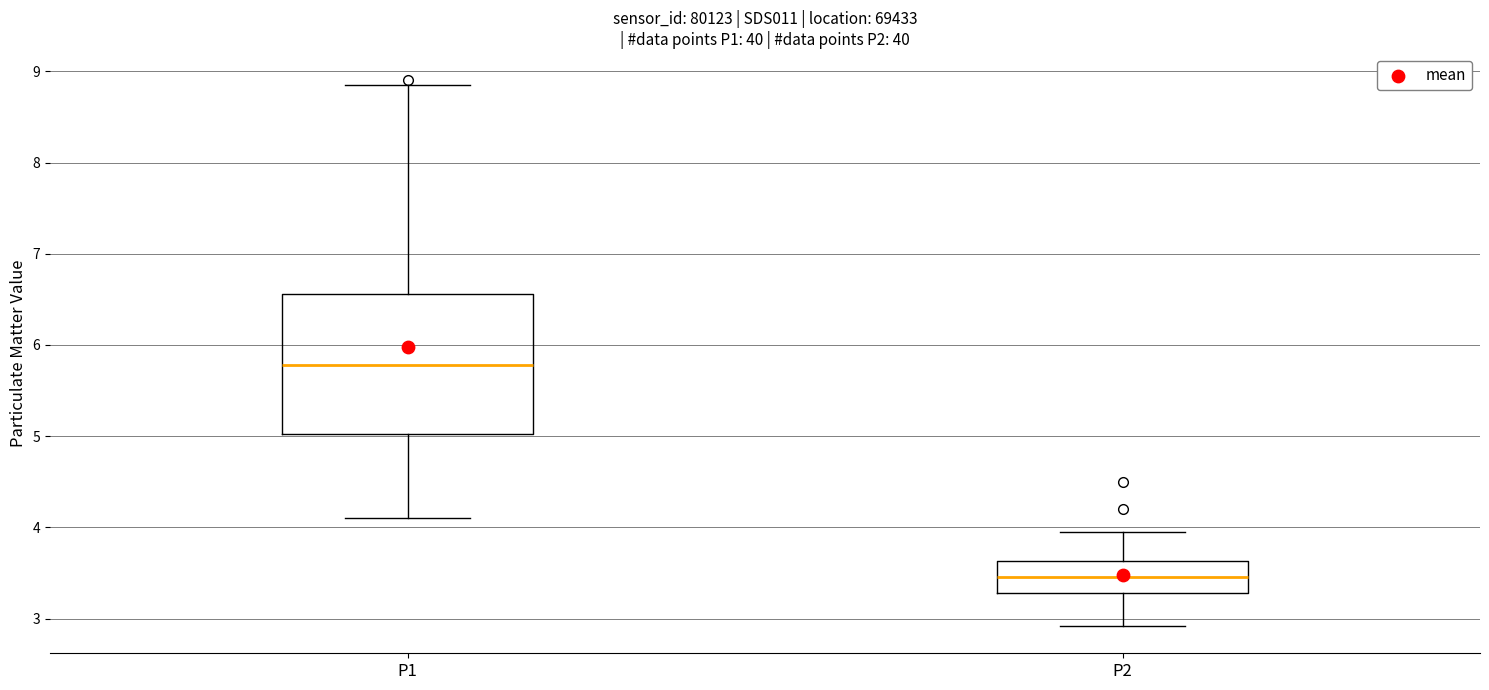

Reading left to right, transcribe this box plot: for each box, give where its median line is, the range the box spans, and where its two whiskers end, as read against the y-axis. The values are not printed on the chart, so give them approximately, as read against the axis.

P1: median 5.8, box 5.0 to 6.6, whiskers 4.1 to 8.9
P2: median 3.5, box 3.3 to 3.6, whiskers 2.9 to 4.0